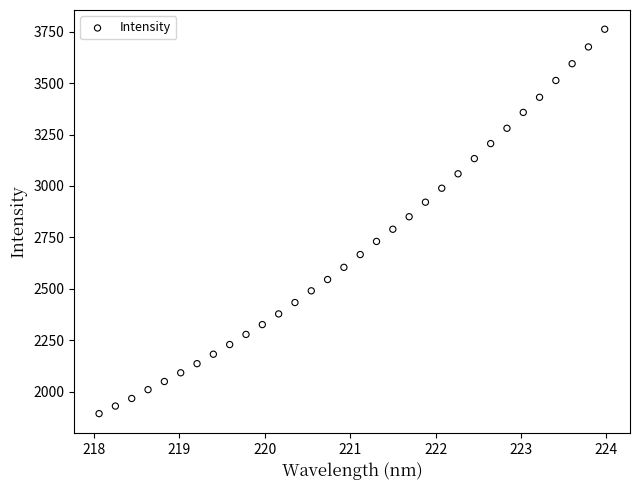

What is the range of X values (max minus min)?

5.9